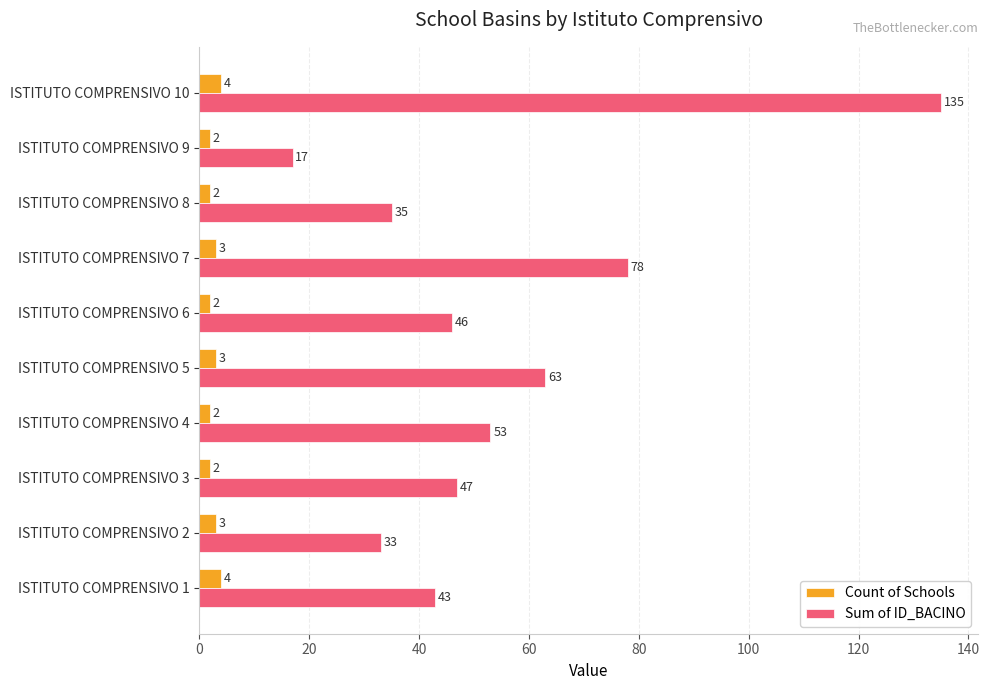

What is the sum of the Sum of ID_BACINO values at ISTITUTO COMPRENSIVO 9 and ISTITUTO COMPRENSIVO 3?

64